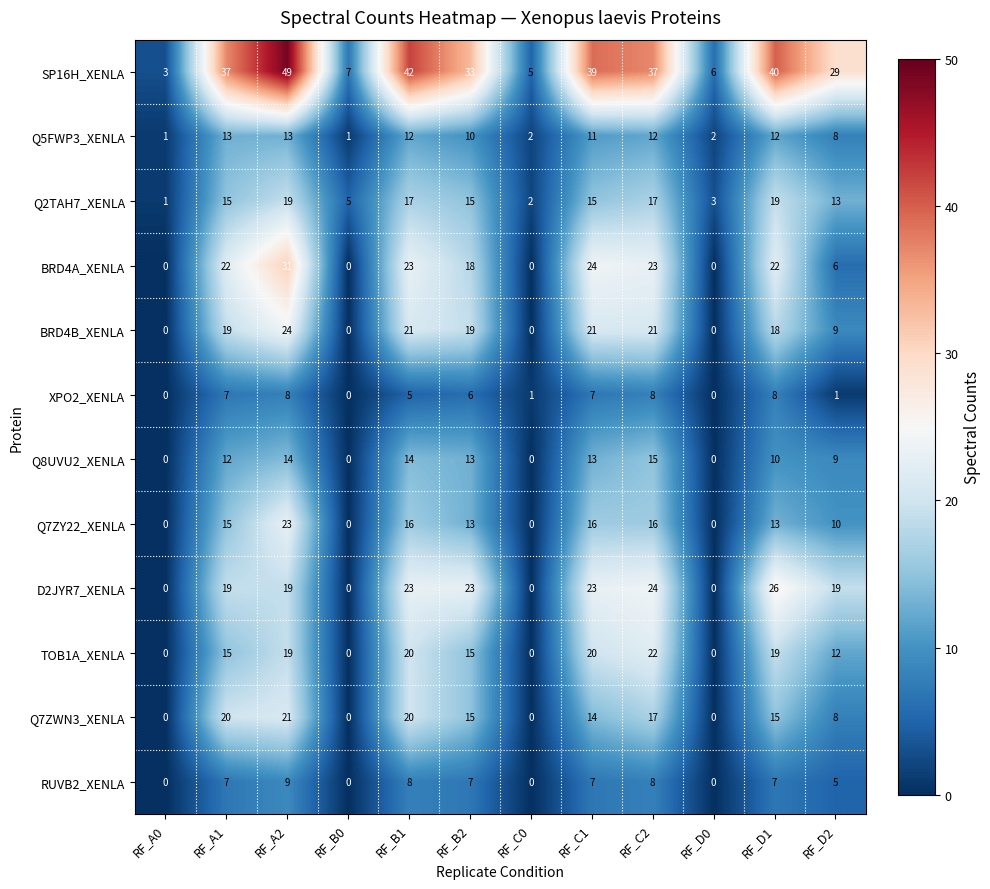

List the series in order of their peak value, lowest first.

XPO2_XENLA, RUVB2_XENLA, Q5FWP3_XENLA, Q8UVU2_XENLA, Q2TAH7_XENLA, Q7ZWN3_XENLA, TOB1A_XENLA, Q7ZY22_XENLA, BRD4B_XENLA, D2JYR7_XENLA, BRD4A_XENLA, SP16H_XENLA